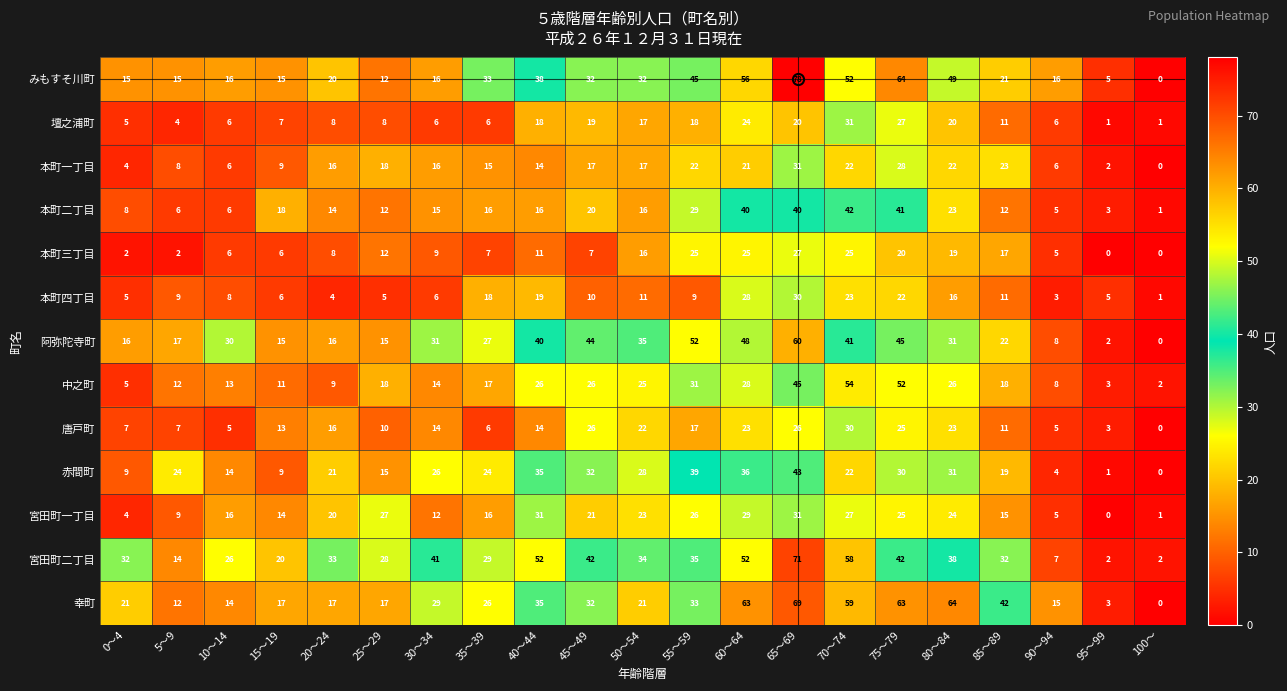

What is the total value across all series at 100～?

8